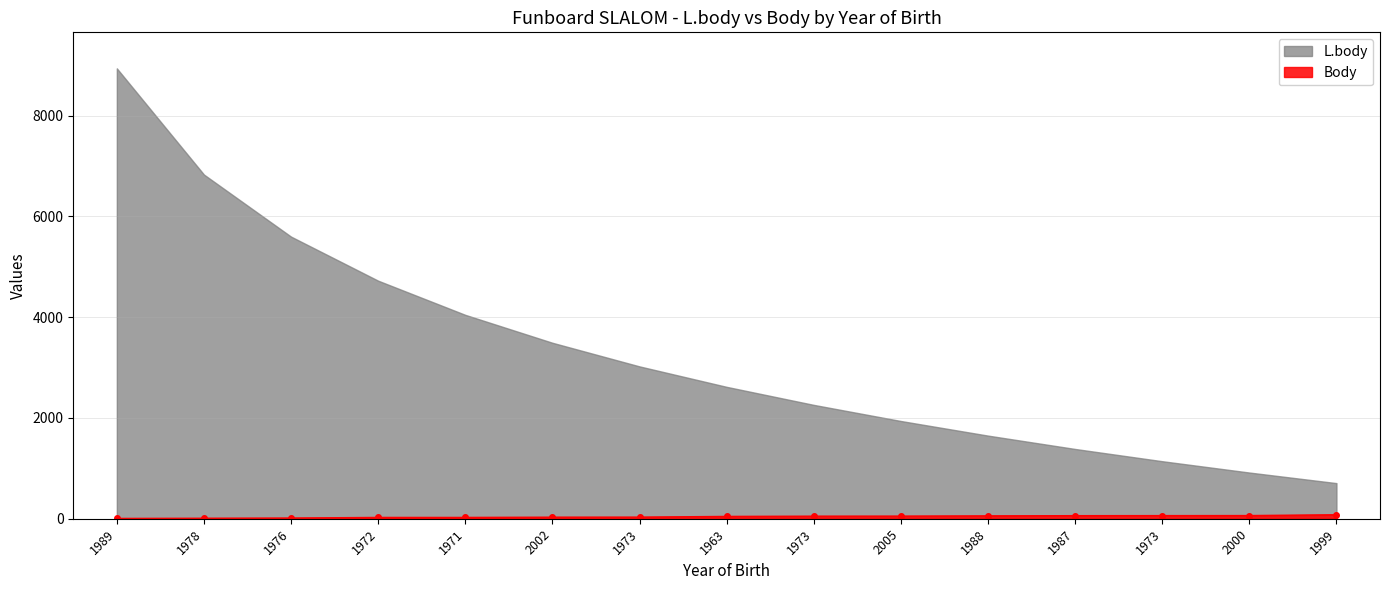

Does the chart have visible grid lines?

Yes